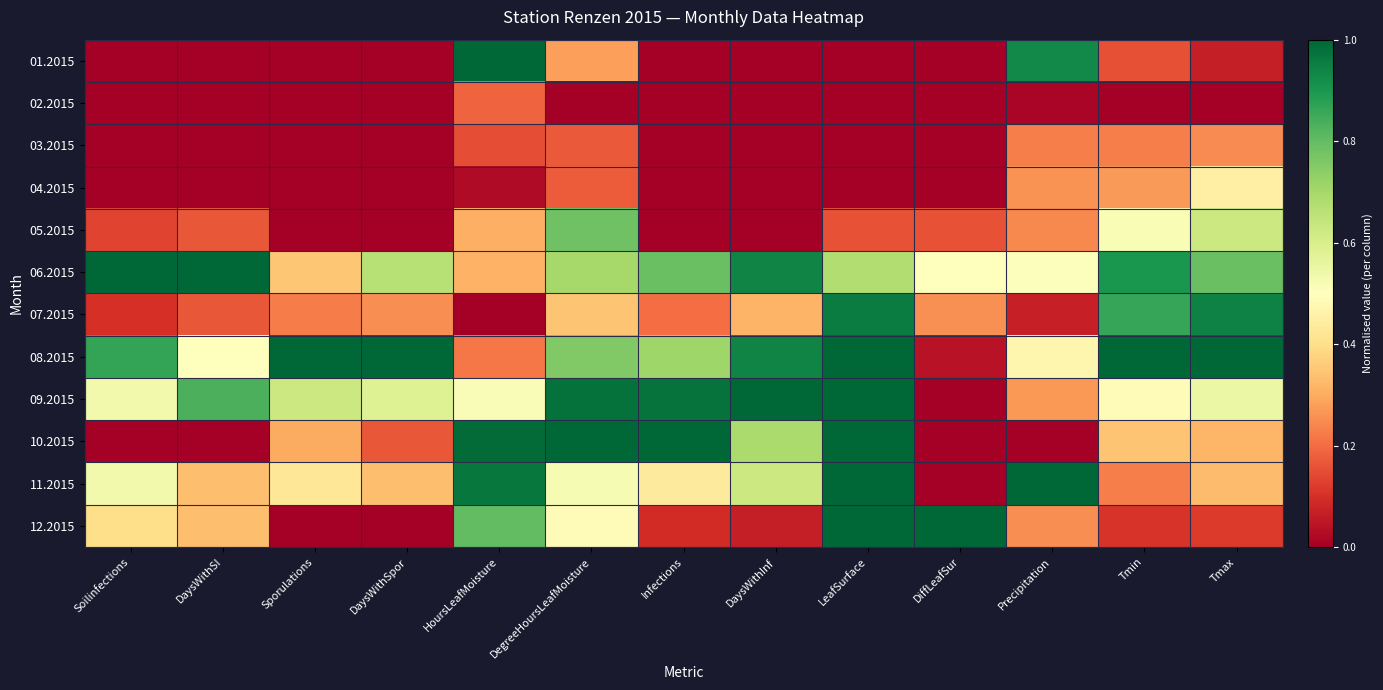

Reading left to right, extract all data points from this chart.

01.2015: Soilinfections=0.0	DaysWithSI=0.0	Sporulations=0.0	DaysWithSpor=0.0	HoursLeafMoisture=1.0	DegreeHoursLeafMoisture=0.3	Infections=0.0	DaysWithInf=0.0	LeafSurface=0.0	DiffLeafSur=0.0	Precipitation=0.9	Tmin=0.2	Tmax=0.1
02.2015: Soilinfections=0.0	DaysWithSI=0.0	Sporulations=0.0	DaysWithSpor=0.0	HoursLeafMoisture=0.2	DegreeHoursLeafMoisture=0.0	Infections=0.0	DaysWithInf=0.0	LeafSurface=0.0	DiffLeafSur=0.0	Precipitation=0.0	Tmin=0.0	Tmax=0.0
03.2015: Soilinfections=0.0	DaysWithSI=0.0	Sporulations=0.0	DaysWithSpor=0.0	HoursLeafMoisture=0.2	DegreeHoursLeafMoisture=0.2	Infections=0.0	DaysWithInf=0.0	LeafSurface=0.0	DiffLeafSur=0.0	Precipitation=0.2	Tmin=0.2	Tmax=0.2
04.2015: Soilinfections=0.0	DaysWithSI=0.0	Sporulations=0.0	DaysWithSpor=0.0	HoursLeafMoisture=0.0	DegreeHoursLeafMoisture=0.2	Infections=0.0	DaysWithInf=0.0	LeafSurface=0.0	DiffLeafSur=0.0	Precipitation=0.3	Tmin=0.3	Tmax=0.5
05.2015: Soilinfections=0.1	DaysWithSI=0.2	Sporulations=0.0	DaysWithSpor=0.0	HoursLeafMoisture=0.3	DegreeHoursLeafMoisture=0.8	Infections=0.0	DaysWithInf=0.0	LeafSurface=0.2	DiffLeafSur=0.2	Precipitation=0.2	Tmin=0.5	Tmax=0.6
06.2015: Soilinfections=1.0	DaysWithSI=1.0	Sporulations=0.3	DaysWithSpor=0.7	HoursLeafMoisture=0.3	DegreeHoursLeafMoisture=0.7	Infections=0.8	DaysWithInf=0.9	LeafSurface=0.7	DiffLeafSur=0.5	Precipitation=0.5	Tmin=0.9	Tmax=0.8
07.2015: Soilinfections=0.1	DaysWithSI=0.2	Sporulations=0.2	DaysWithSpor=0.2	HoursLeafMoisture=0.0	DegreeHoursLeafMoisture=0.3	Infections=0.2	DaysWithInf=0.3	LeafSurface=1.0	DiffLeafSur=0.3	Precipitation=0.1	Tmin=0.9	Tmax=0.9
08.2015: Soilinfections=0.9	DaysWithSI=0.5	Sporulations=1.0	DaysWithSpor=1.0	HoursLeafMoisture=0.2	DegreeHoursLeafMoisture=0.8	Infections=0.7	DaysWithInf=0.9	LeafSurface=1.0	DiffLeafSur=0.0	Precipitation=0.5	Tmin=1.0	Tmax=1.0
09.2015: Soilinfections=0.5	DaysWithSI=0.8	Sporulations=0.6	DaysWithSpor=0.6	HoursLeafMoisture=0.5	DegreeHoursLeafMoisture=1.0	Infections=1.0	DaysWithInf=1.0	LeafSurface=1.0	DiffLeafSur=0.0	Precipitation=0.3	Tmin=0.5	Tmax=0.5
10.2015: Soilinfections=0.0	DaysWithSI=0.0	Sporulations=0.3	DaysWithSpor=0.2	HoursLeafMoisture=1.0	DegreeHoursLeafMoisture=1.0	Infections=1.0	DaysWithInf=0.7	LeafSurface=1.0	DiffLeafSur=0.0	Precipitation=0.0	Tmin=0.3	Tmax=0.3
11.2015: Soilinfections=0.5	DaysWithSI=0.3	Sporulations=0.4	DaysWithSpor=0.3	HoursLeafMoisture=1.0	DegreeHoursLeafMoisture=0.5	Infections=0.4	DaysWithInf=0.6	LeafSurface=1.0	DiffLeafSur=0.0	Precipitation=1.0	Tmin=0.2	Tmax=0.3
12.2015: Soilinfections=0.4	DaysWithSI=0.3	Sporulations=0.0	DaysWithSpor=0.0	HoursLeafMoisture=0.8	DegreeHoursLeafMoisture=0.5	Infections=0.1	DaysWithInf=0.1	LeafSurface=1.0	DiffLeafSur=1.0	Precipitation=0.3	Tmin=0.1	Tmax=0.1